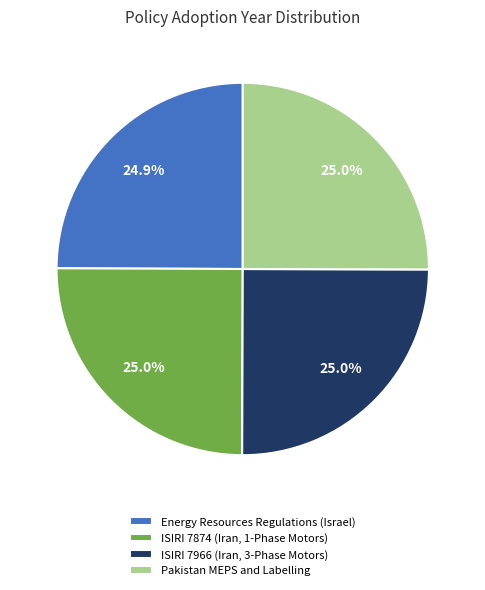

Is there a majority slice in this chart?

No